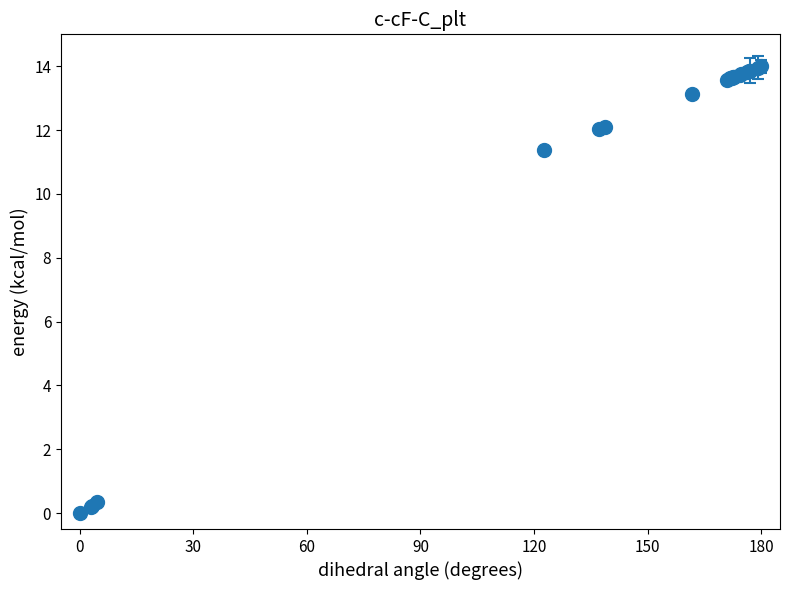

What Y value in the scatter plot is closest to 6?

11.4